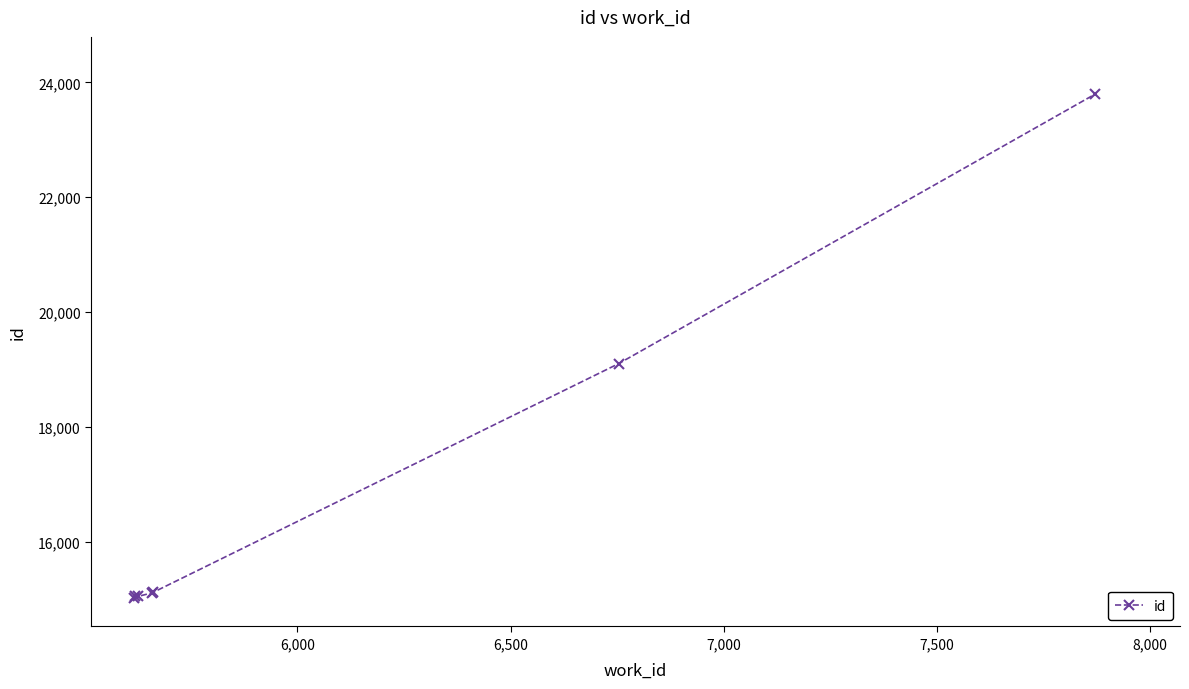

True or false: there are more than 0 points higher than both neighbors.

True